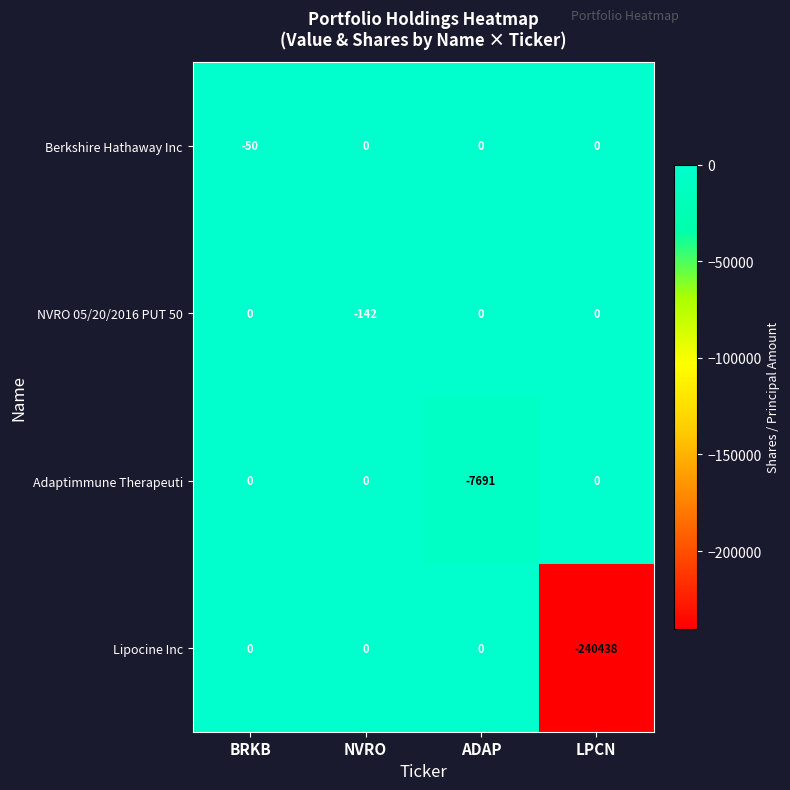

Reading left to right, transcribe all the data shown in this chart.

Berkshire Hathaway Inc: BRKB=-50	NVRO=0	ADAP=0	LPCN=0
NVRO 05/20/2016 PUT 50: BRKB=0	NVRO=-142	ADAP=0	LPCN=0
Adaptimmune Therapeuti: BRKB=0	NVRO=0	ADAP=-7691	LPCN=0
Lipocine Inc: BRKB=0	NVRO=0	ADAP=0	LPCN=-240438